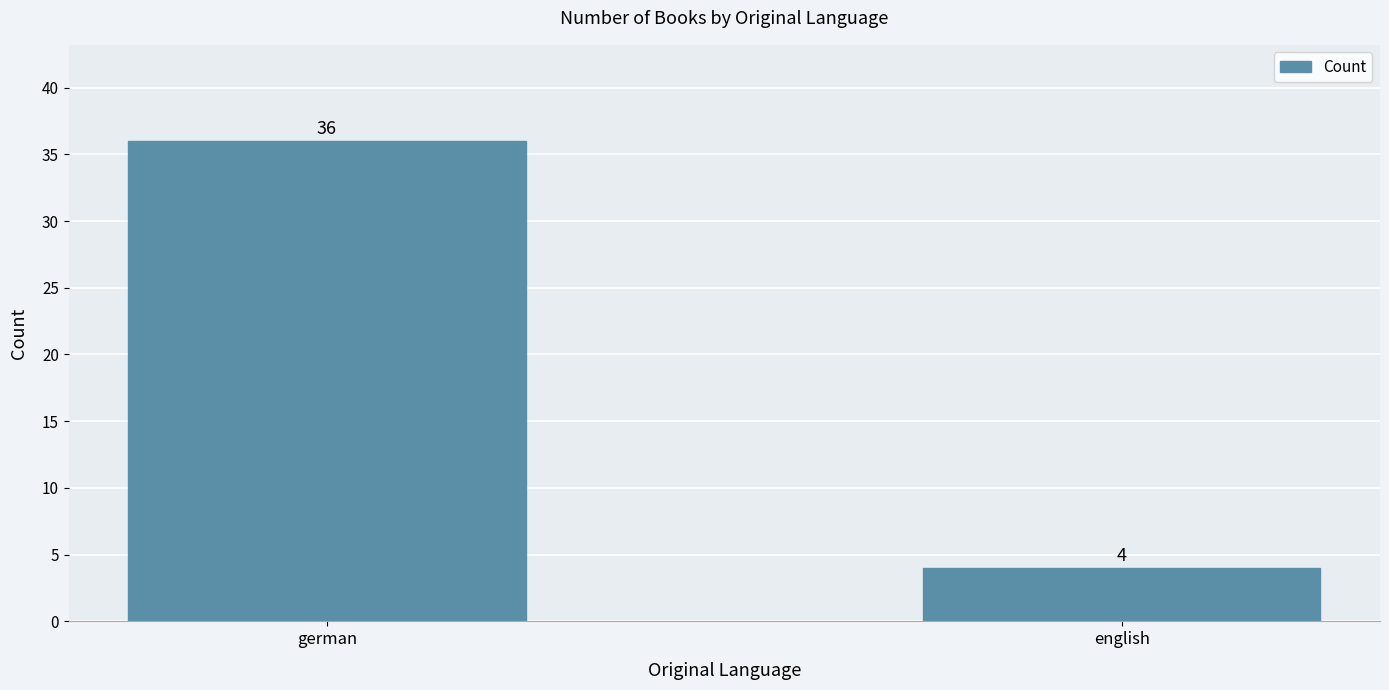

How many bars are there in total?

2